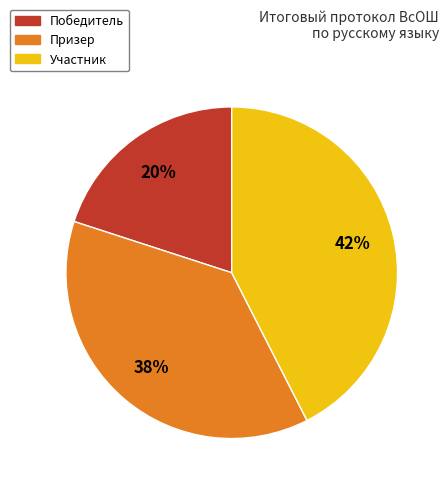

The Призер slice represents 43% of the pie. True or false?

False